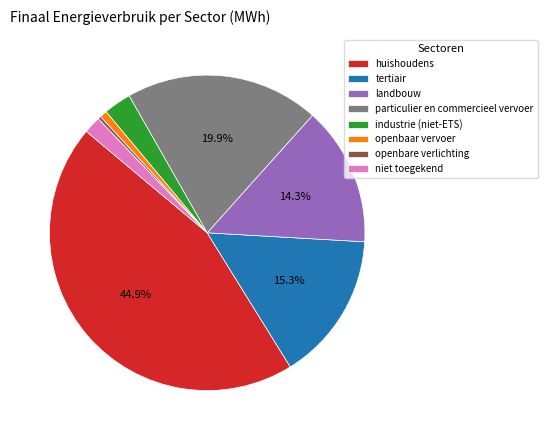

To the nearest percent, what portion does landbouw represent?

14%